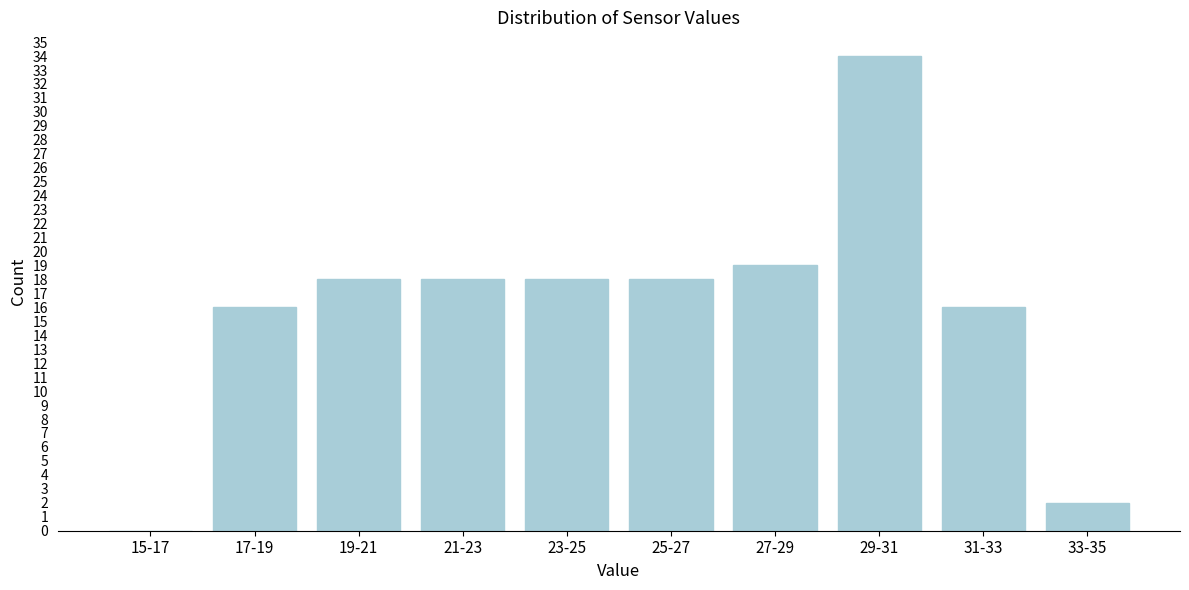

Reading right to left, transcribe all the data shown in this chart.

33-35=2	31-33=16	29-31=34	27-29=19	25-27=18	23-25=18	21-23=18	19-21=18	17-19=16	15-17=0